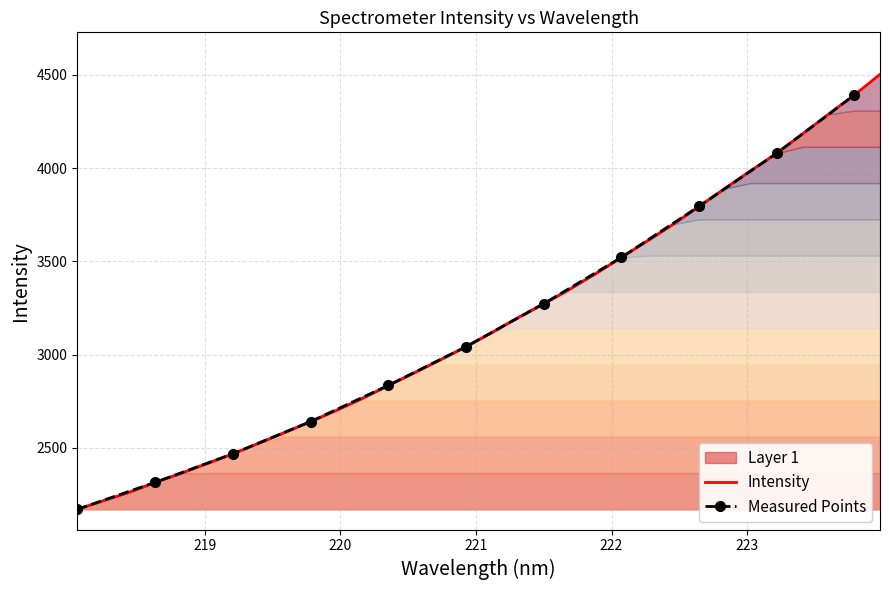

Rank the categories by value from highest to lowest.

223.9802, 223.7895, 223.5987, 223.408, 223.2172, 223.0264, 222.8355, 222.6447, 222.4538, 222.263, 222.0721, 221.8812, 221.6902, 221.4993, 221.3083, 221.1174, 220.9264, 220.7354, 220.5444, 220.3533, 220.1623, 219.9712, 219.7801, 219.589, 219.3979, 219.2067, 219.0156, 218.8244, 218.6332, 218.442, 218.2508, 218.0596